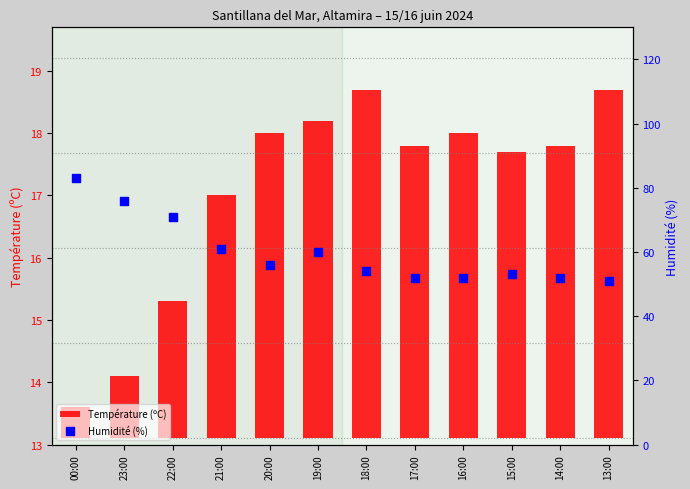

Which series has the largest total across all categories?

Humidité (%)